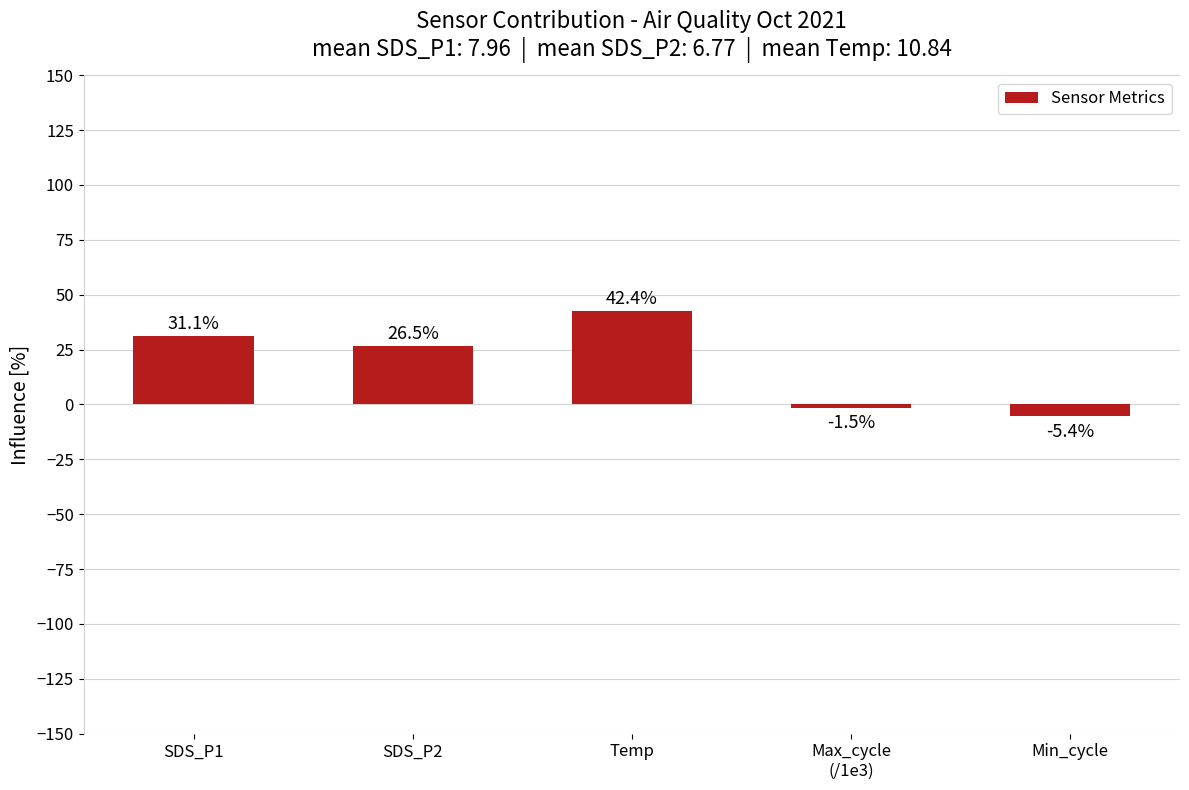

What is the difference between the second highest and minimum values?

36.5